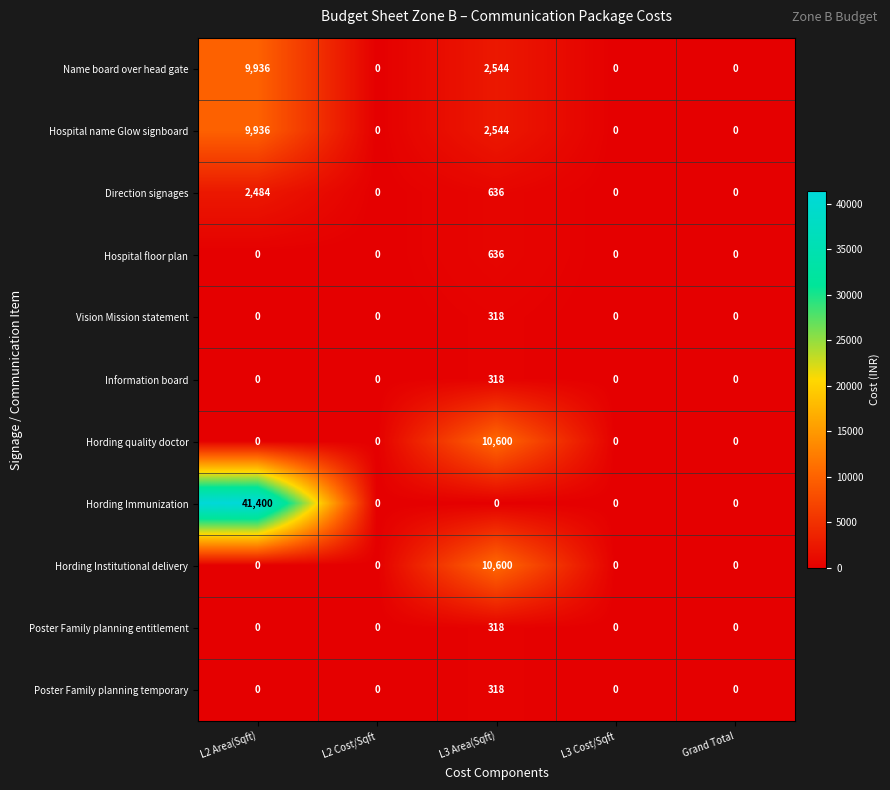

True or false: Hospital floor plan has a value of 280 at L3 Area(Sqft).

False